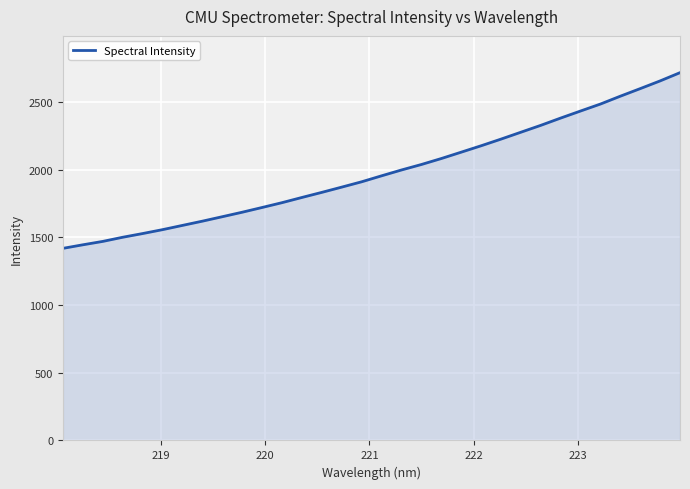

What is the greatest value displayed?

2717.9